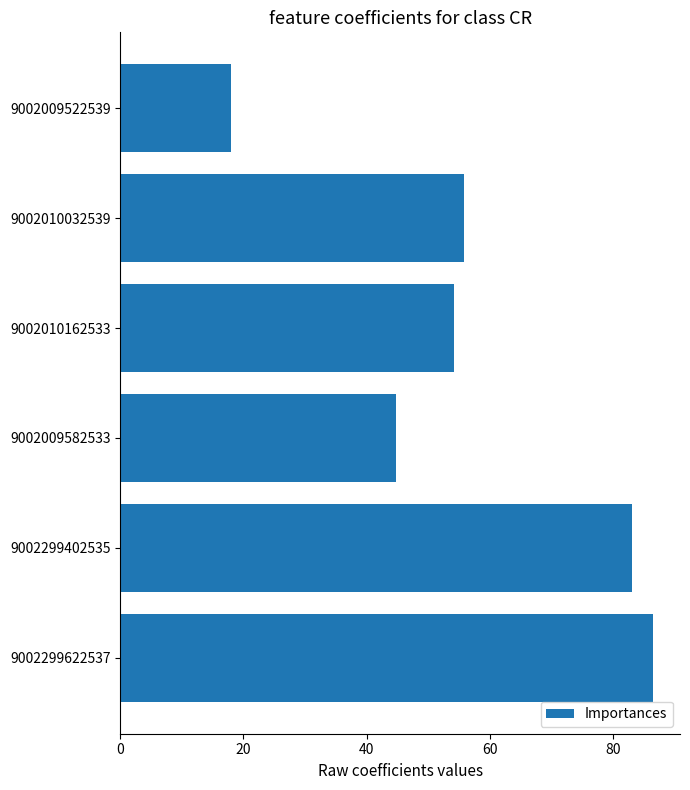

Reading top to bottom, list all the values displayed in this chart.

18.0	55.8	54.2	44.8	83.1	86.6